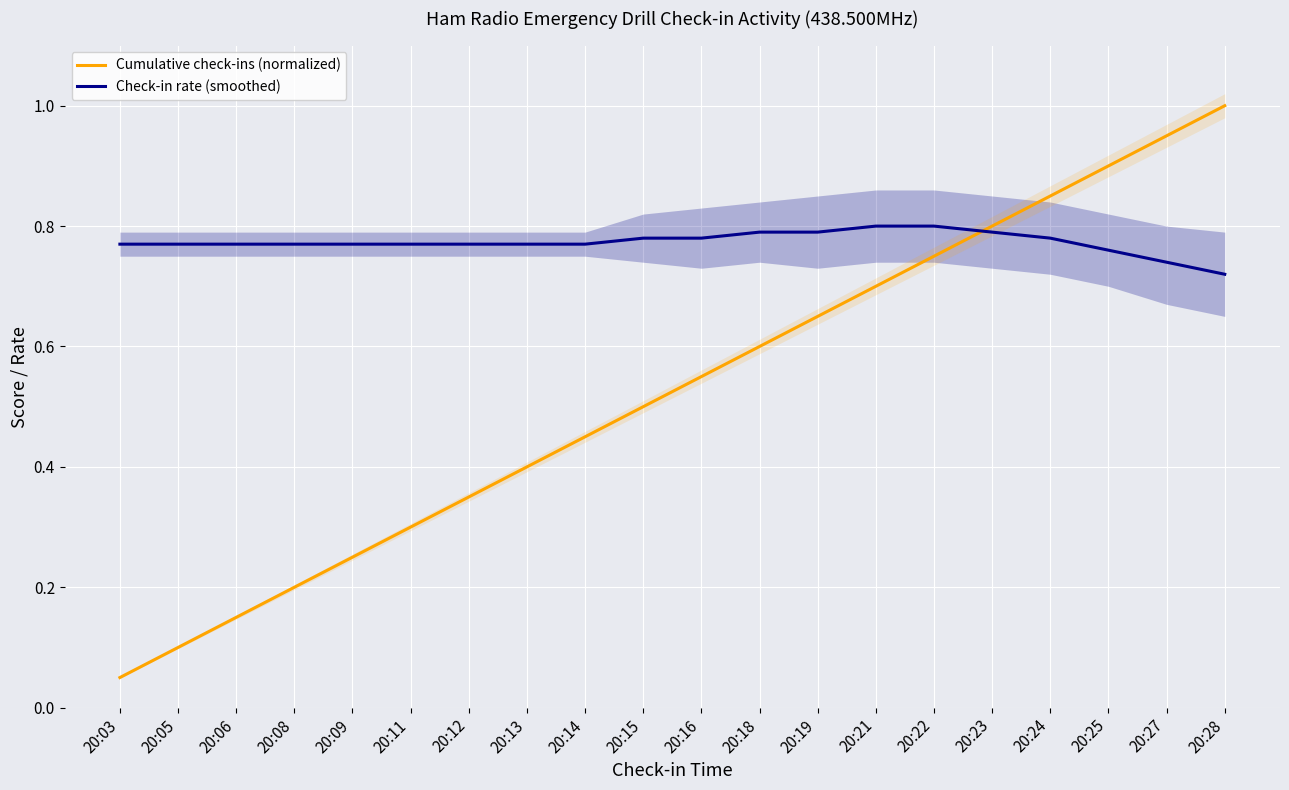

True or false: Cumulative check-ins (normalized) has more than 1 interior local peaks.

False